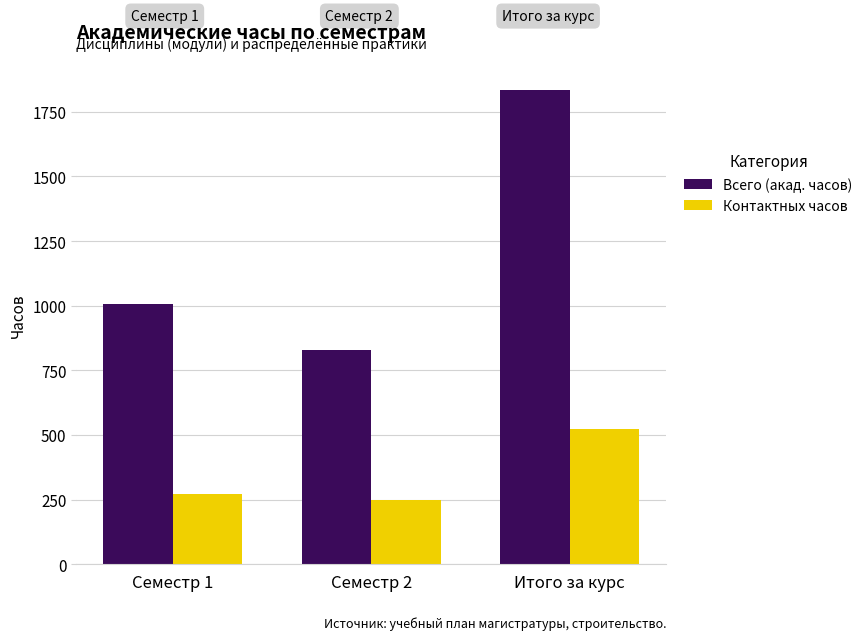

What is the total value across all series at Семестр 2?

1077.0